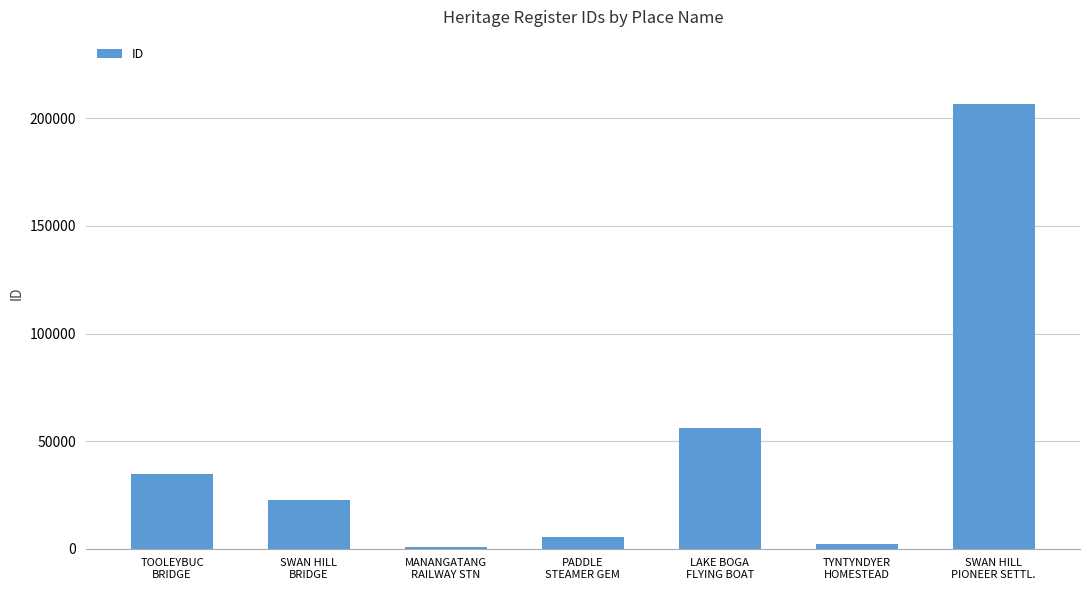

What is the maximum value shown in the chart?

206822